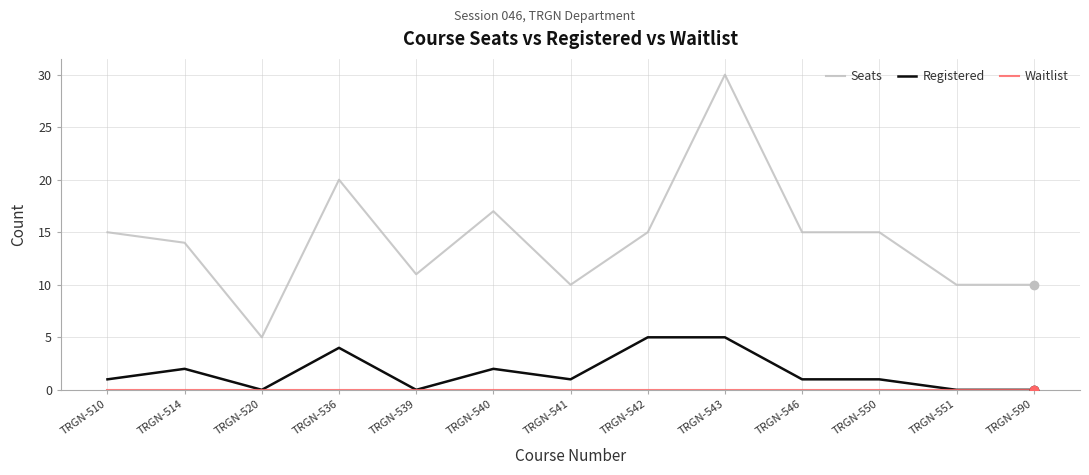

True or false: Registered and Seats cross at least once.

False